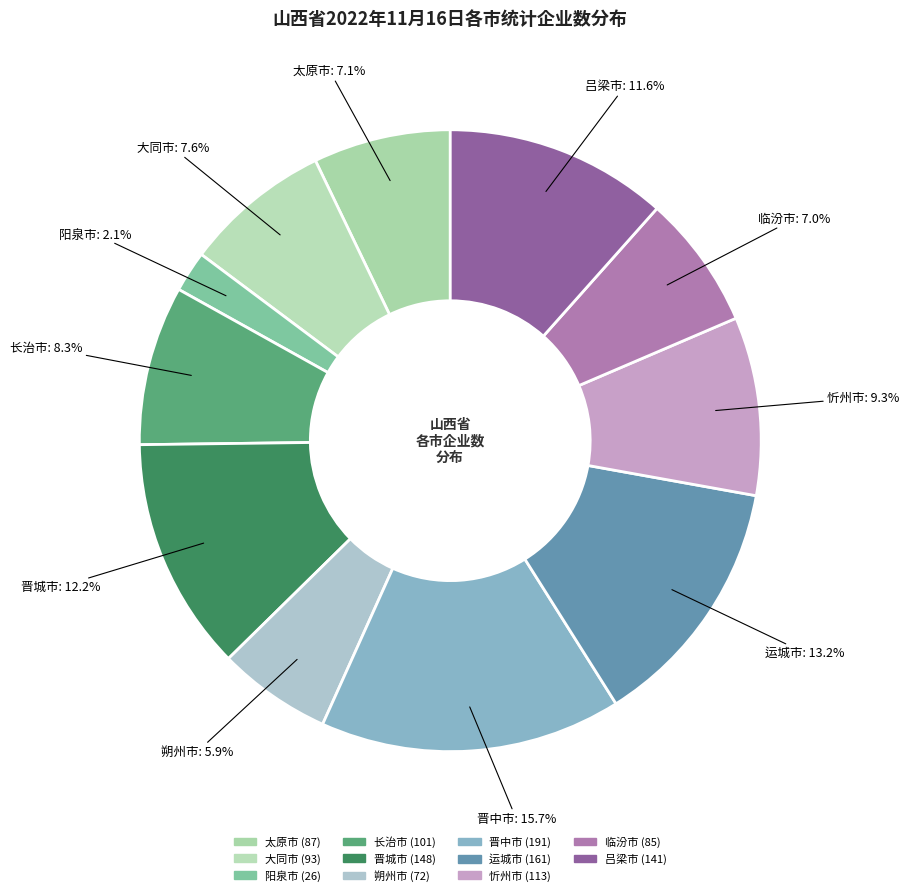

What is the change in value from 晋城市 to 忻州市?

-35